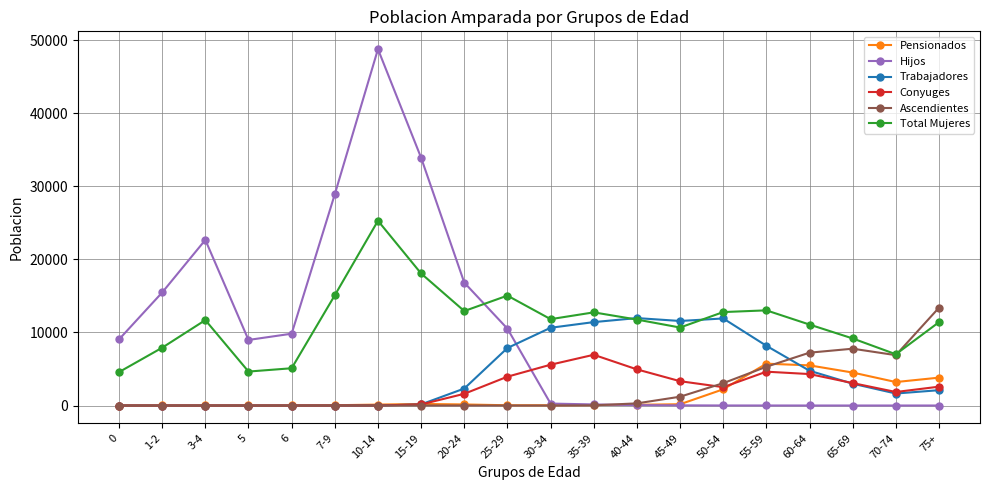

True or false: Total Mujeres and Conyuges cross at least once.

False